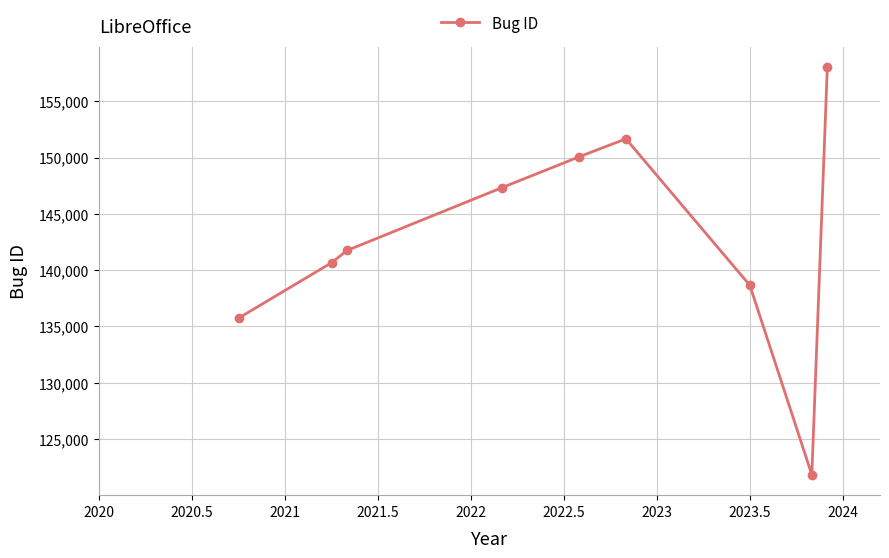

What is the difference between the second highest and second lowest values?

15917